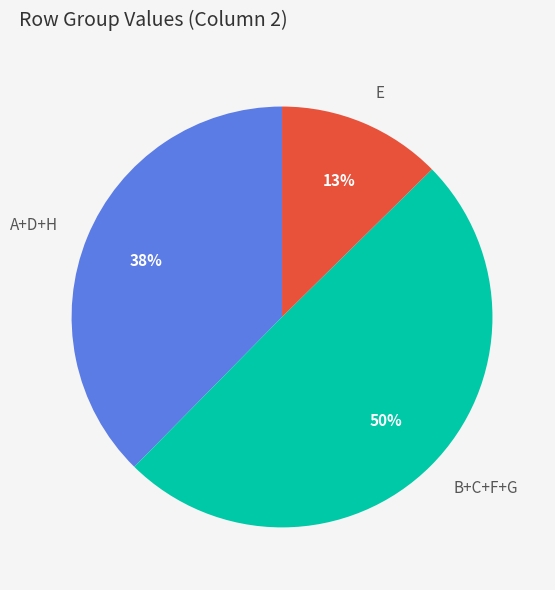

How many slices are in this pie chart?

3